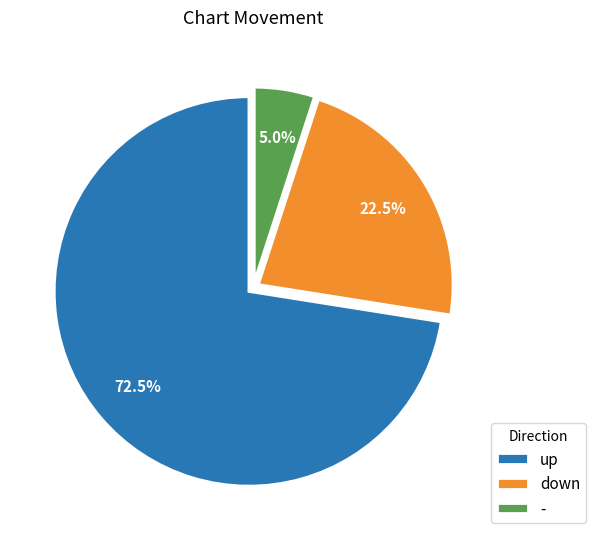

Which category accounts for the majority?

up